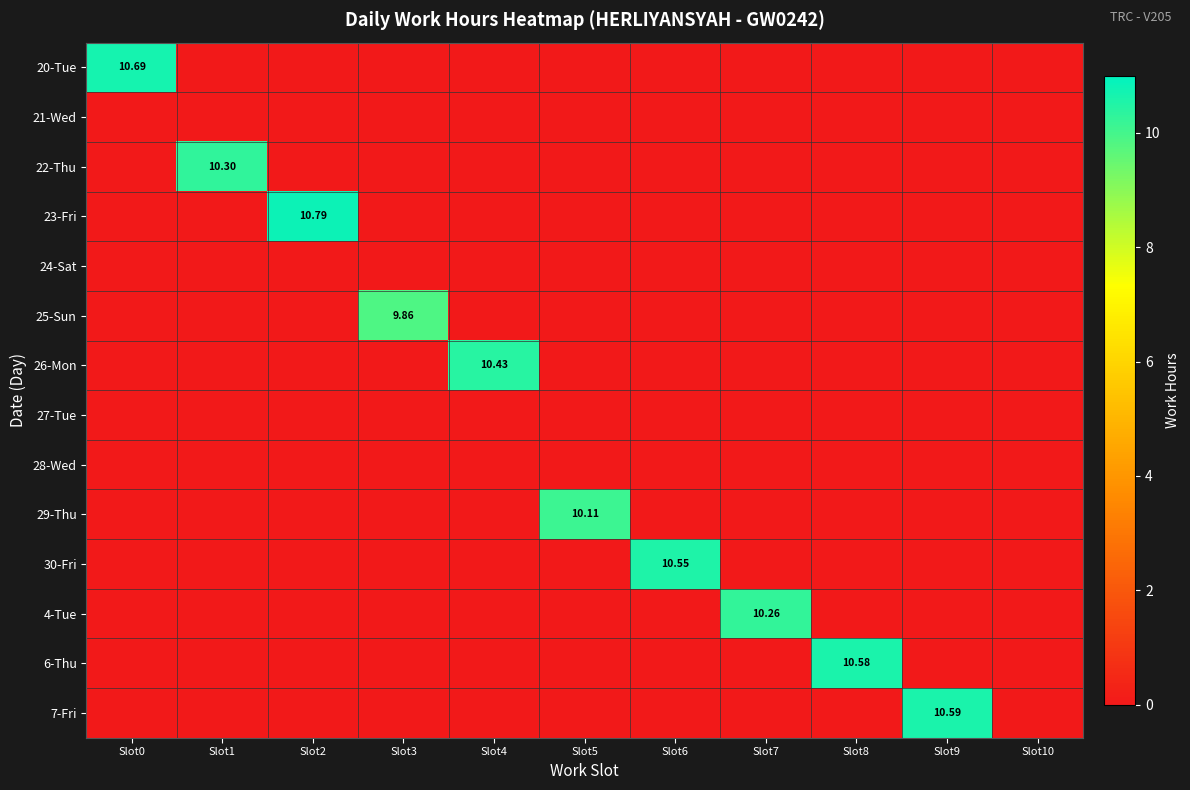

List the series in order of their peak value, highest first.

23-Fri, 20-Tue, 7-Fri, 6-Thu, 30-Fri, 26-Mon, 22-Thu, 4-Tue, 29-Thu, 25-Sun, 21-Wed, 24-Sat, 27-Tue, 28-Wed